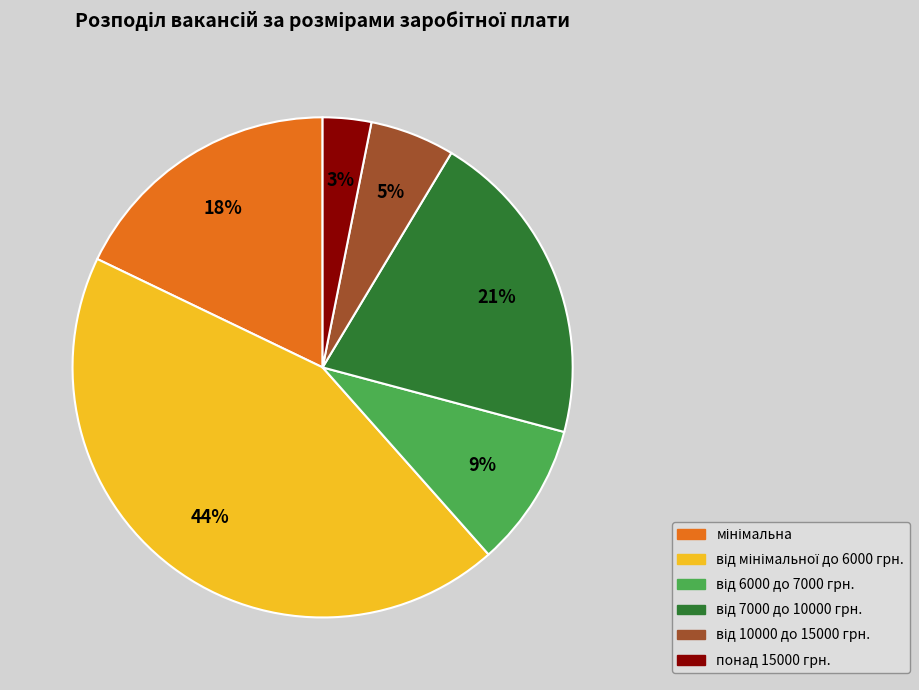

Does any single category account for the majority?

No